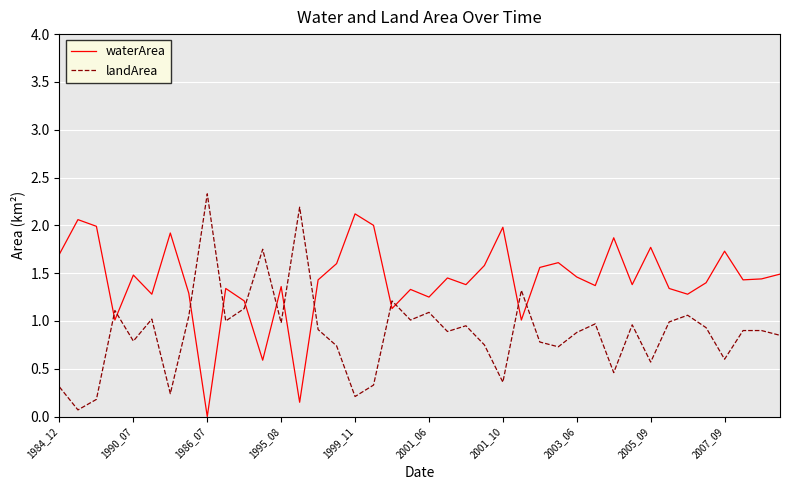

Rank the series by their average value, from highest to lowest.

waterArea, landArea